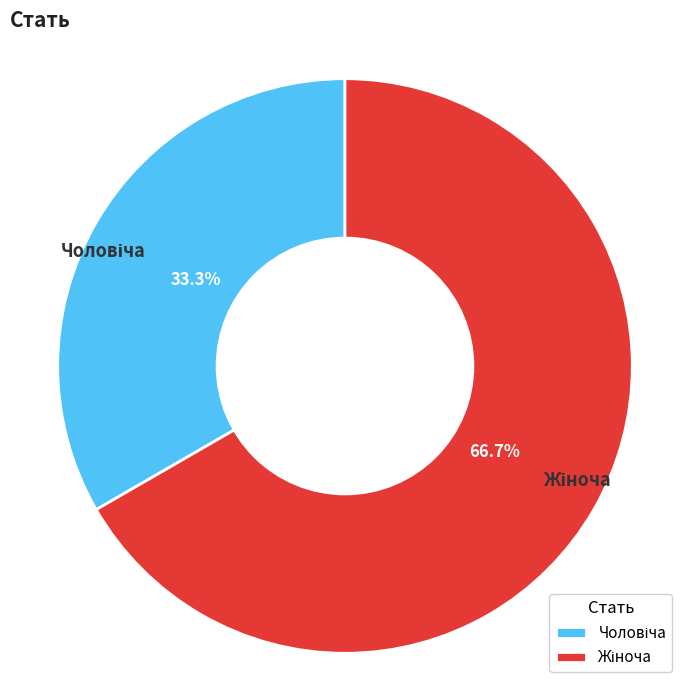

How many segments does this pie chart have?

2